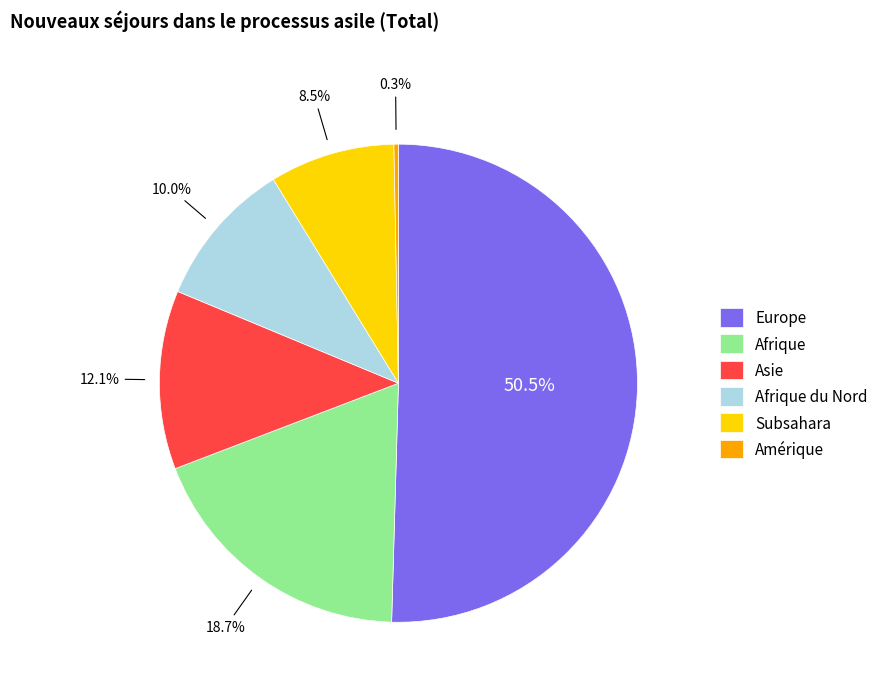

What is the largest slice in the pie chart?

Europe